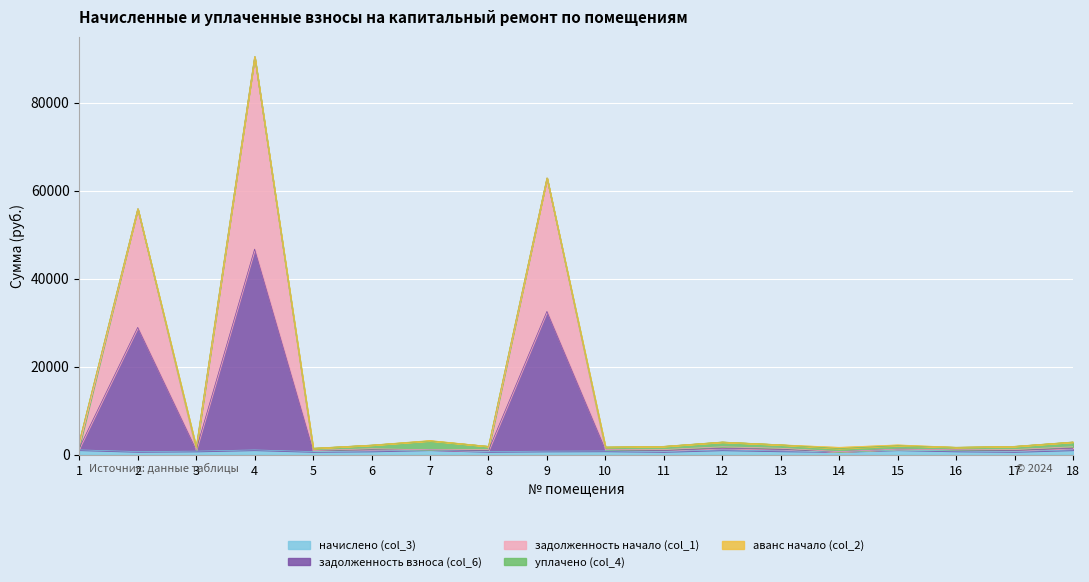

What is the spread (max minus min) of values at 6?

541.4